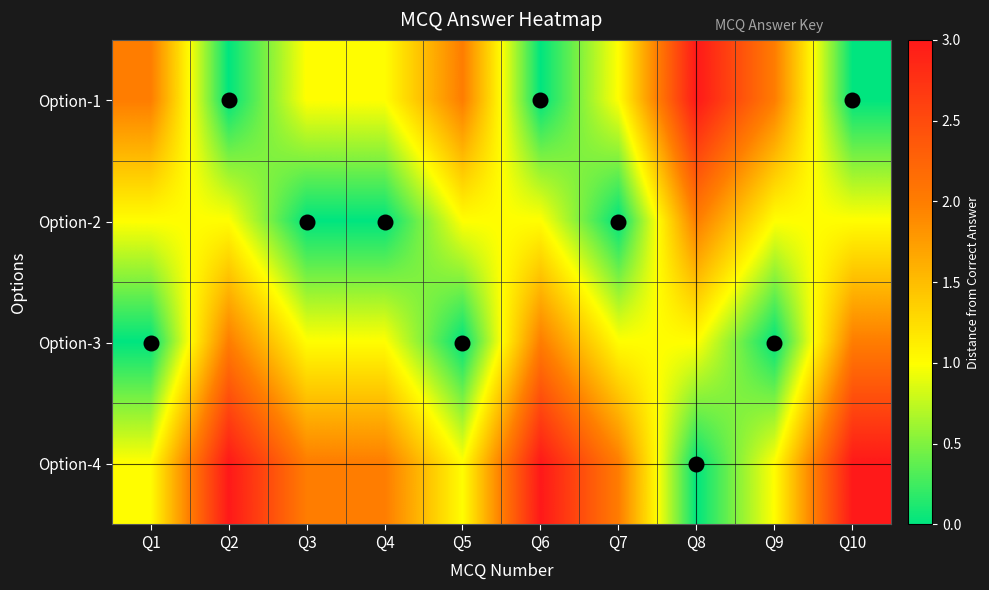

List the series in order of their overall mean, lowest first.

Option-2, Option-3, Option-1, Option-4